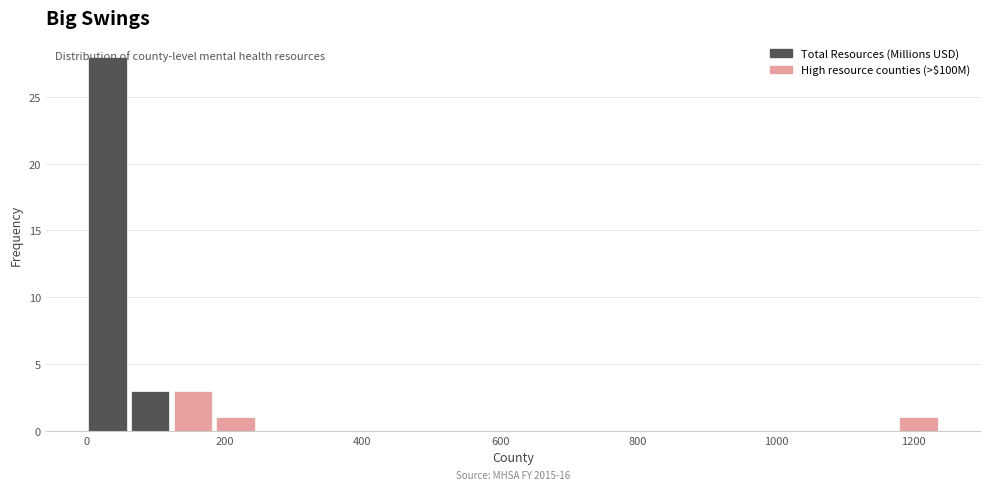

Read against the x-axis, roughly where is the centre of the tallest bar?

20